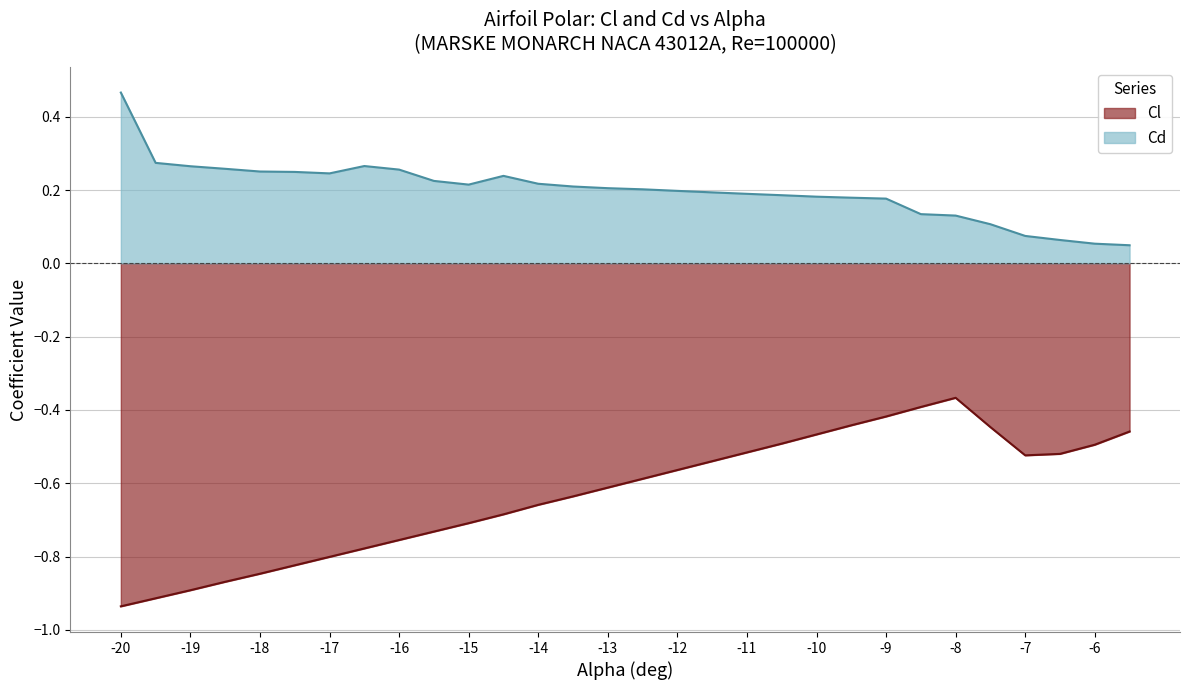

True or false: Cd and Cl cross at least once.

False